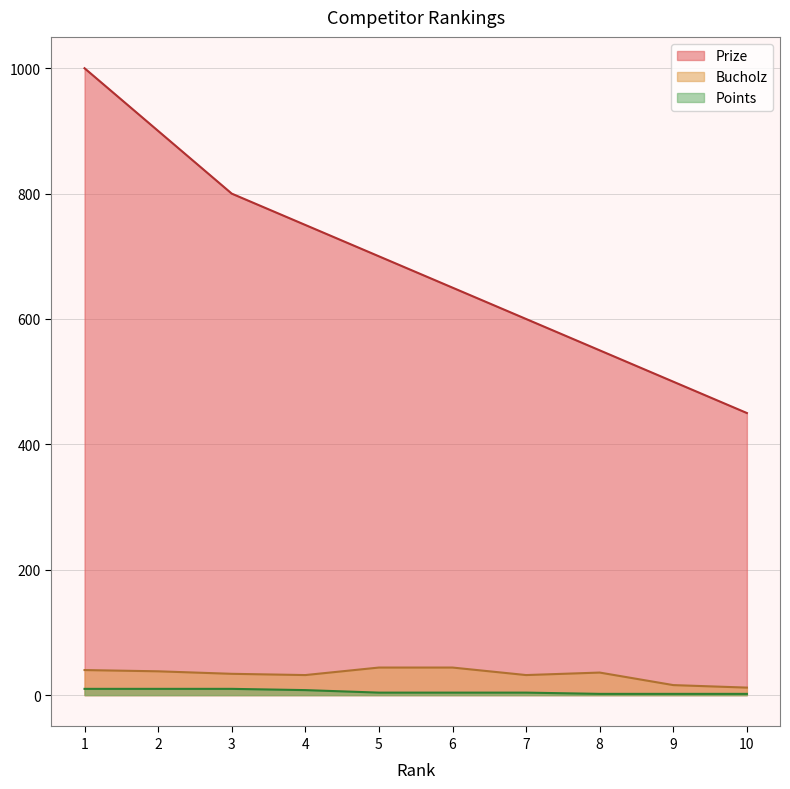

At which label does Prize reach its peak?

1